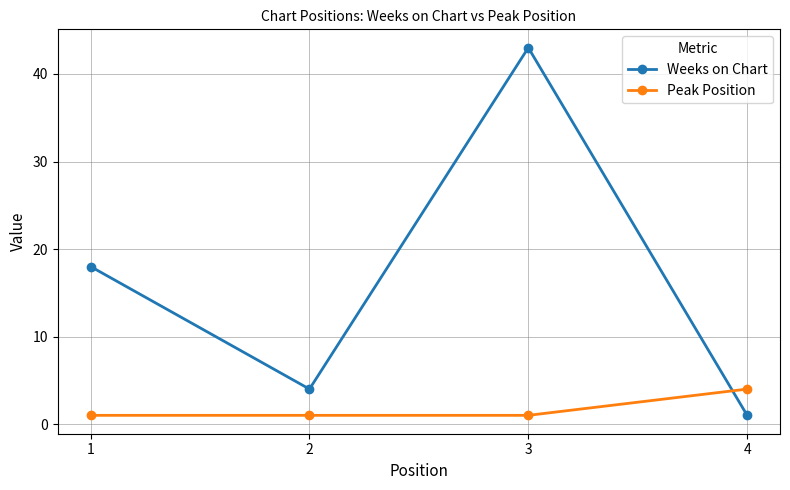

True or false: Weeks on Chart has more than 2 points higher than both neighbors.

False